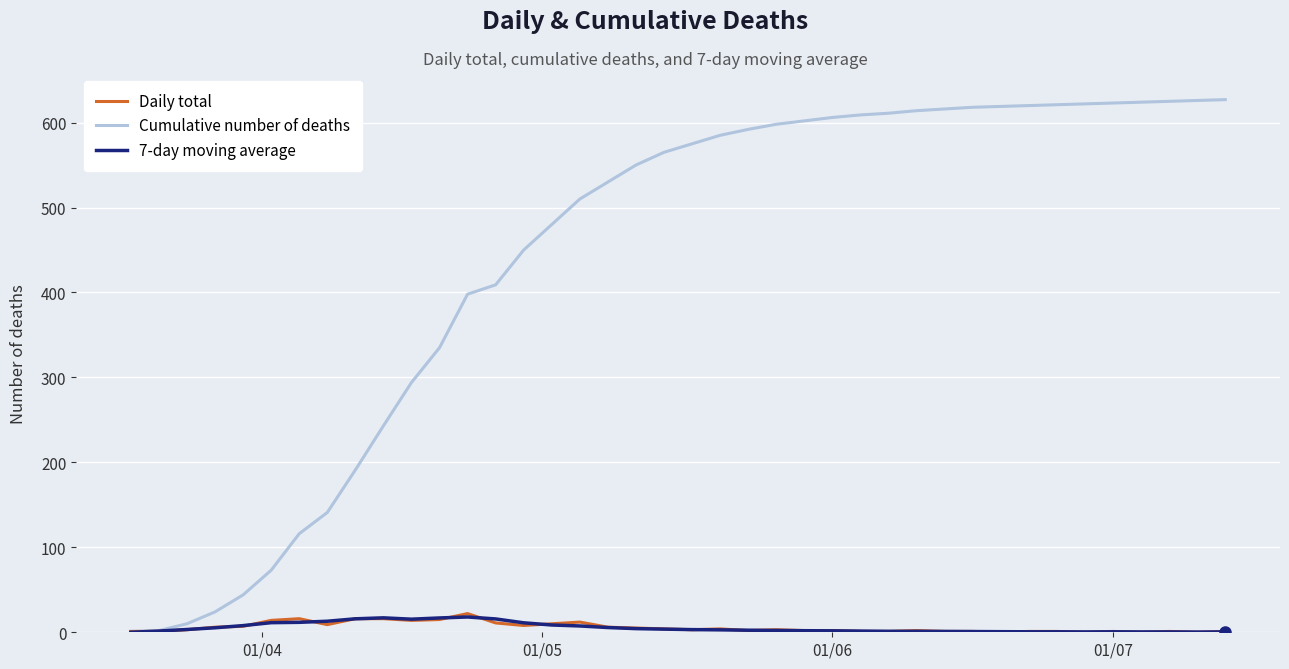

Which series has the largest range (max minus min)?

Cumulative number of deaths